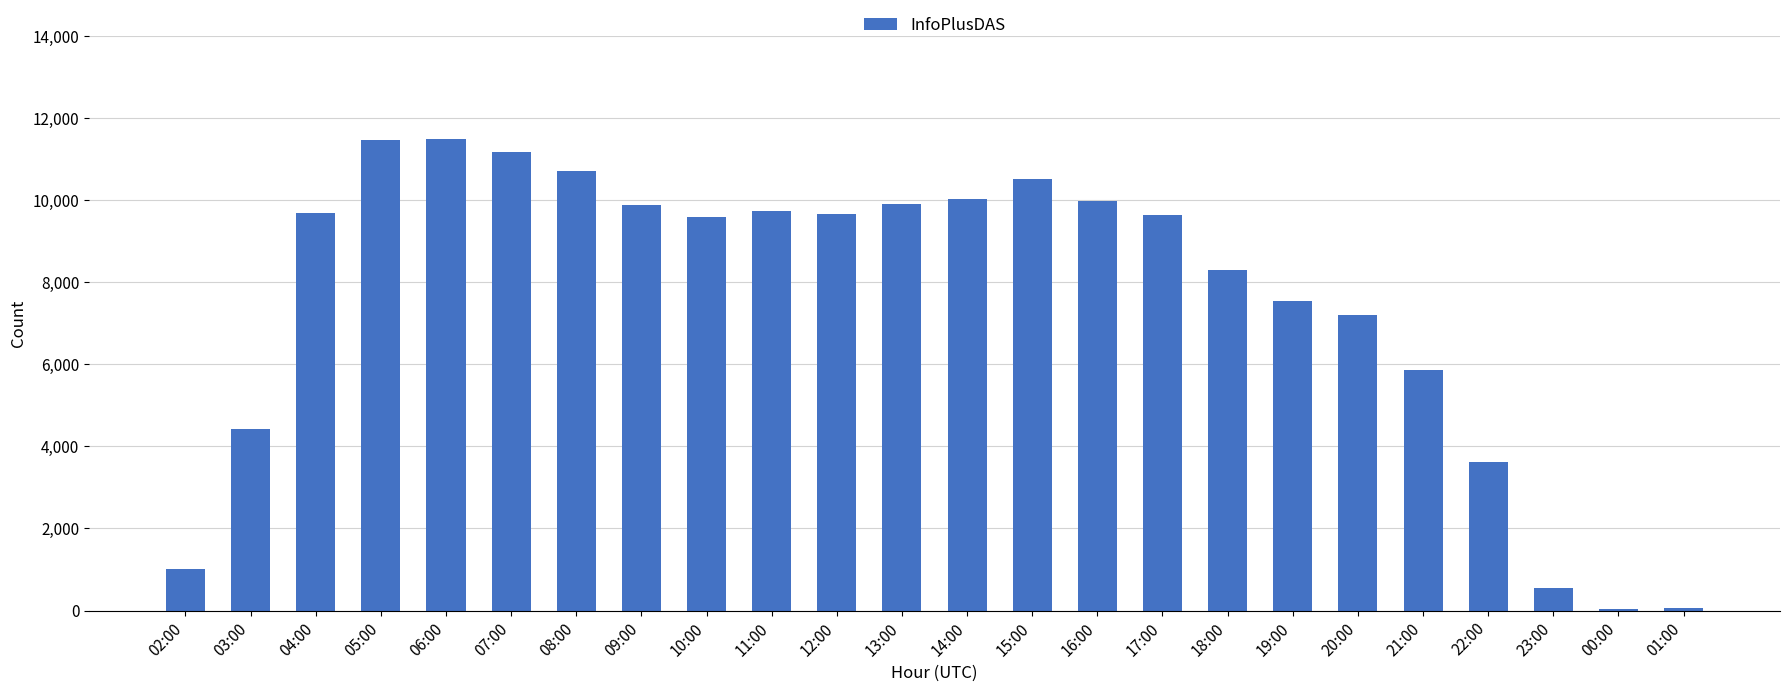

What is the greatest value displayed?

11496